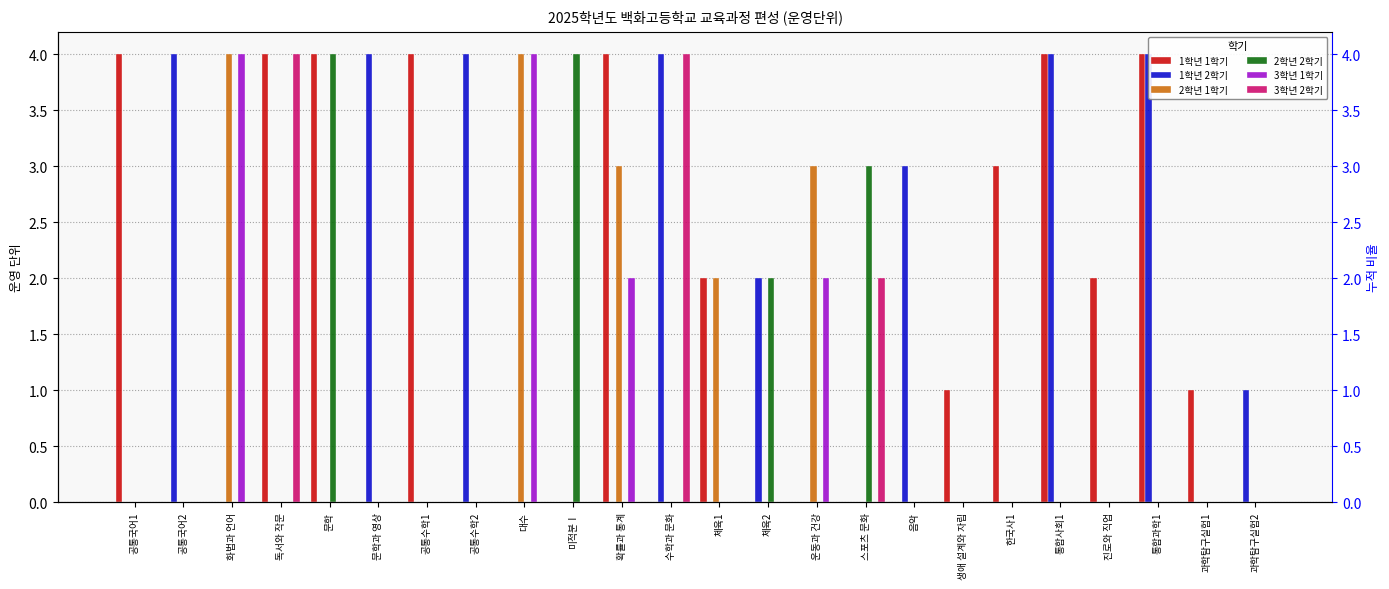

Rank the series by their maximum value, from highest to lowest.

1학년 1학기, 1학년 2학기, 2학년 1학기, 2학년 2학기, 3학년 1학기, 3학년 2학기